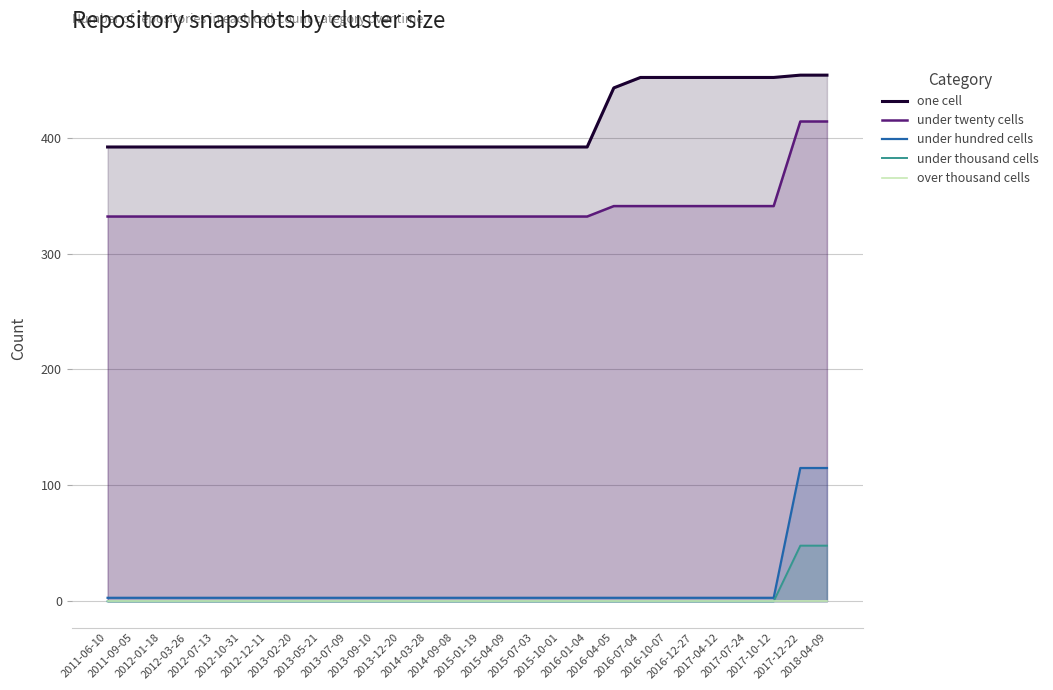

What is the difference between the under twenty cells values at 2015-07-03 and 2017-12-22?

82